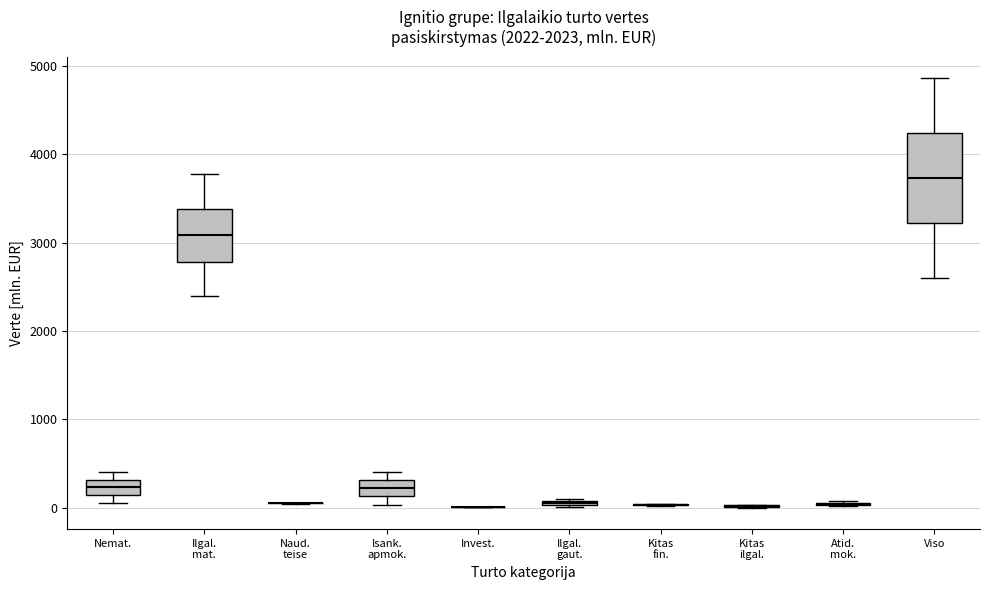

Where is the upper edge of the box for Isank. apmok. on the y-axis? The values are not printed on the chart, so give them approximately, as read against the axis.

300